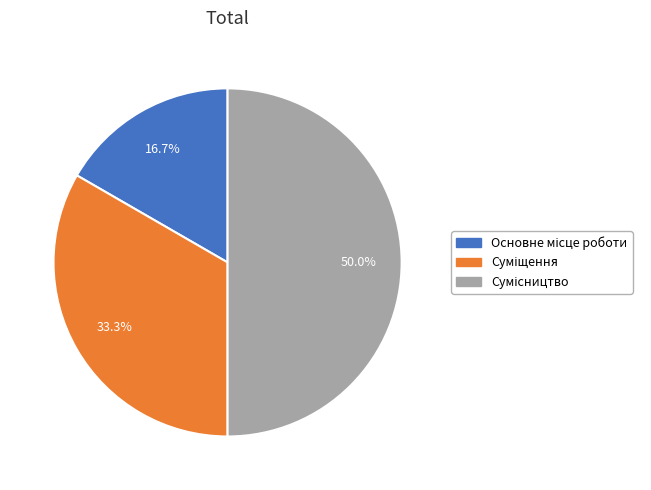

Rank the categories by value from highest to lowest.

Сумісництво, Суміщення, Основне місце роботи